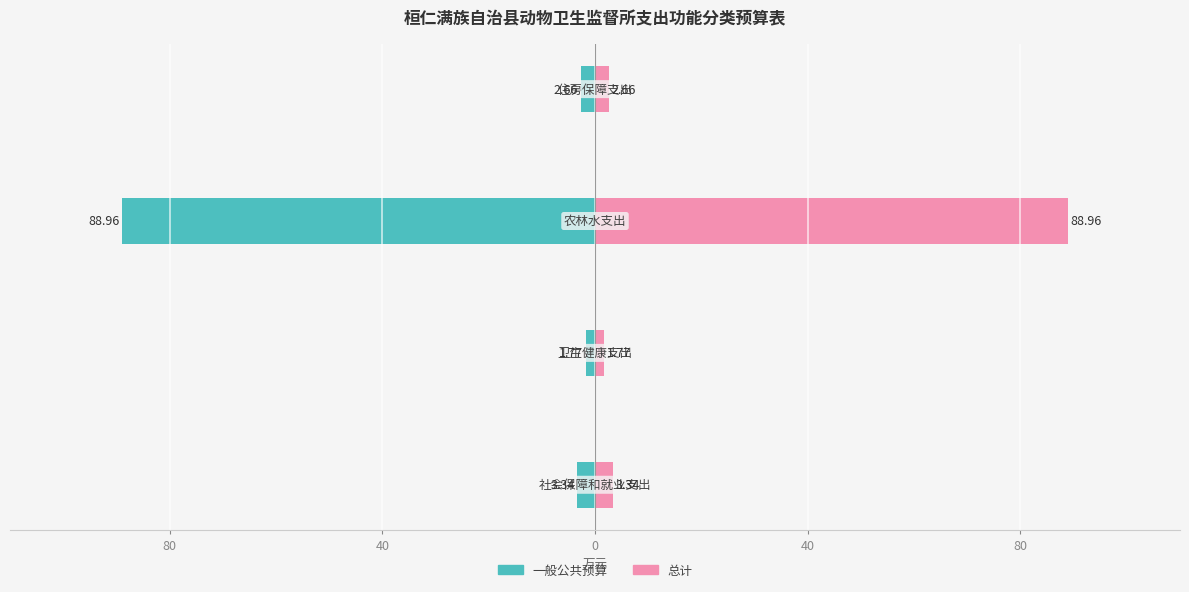

What are all the series names shown in the legend?

一般公共预算, 总计